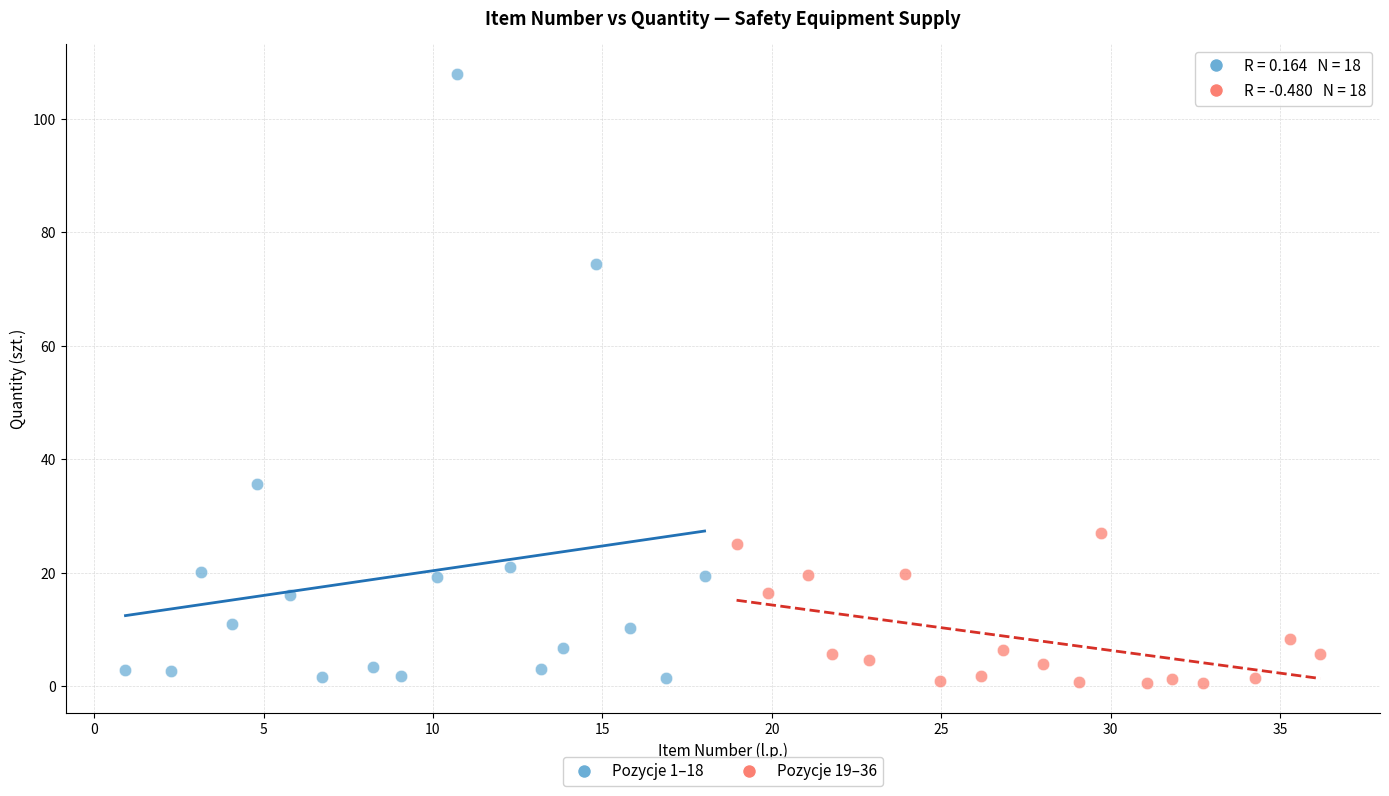

Which series has the largest Y range (max minus min)?

Pozycje 1–18